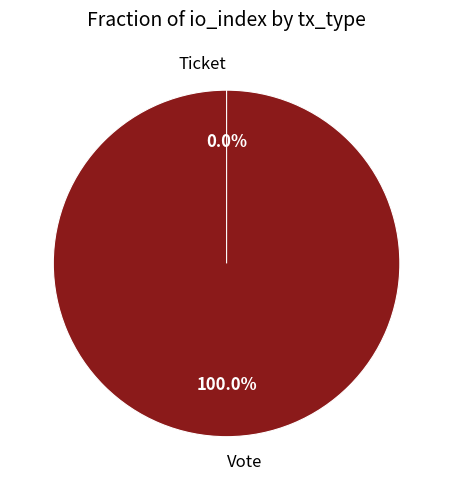

Is the sum of Vote and Ticket greater than half?

Yes